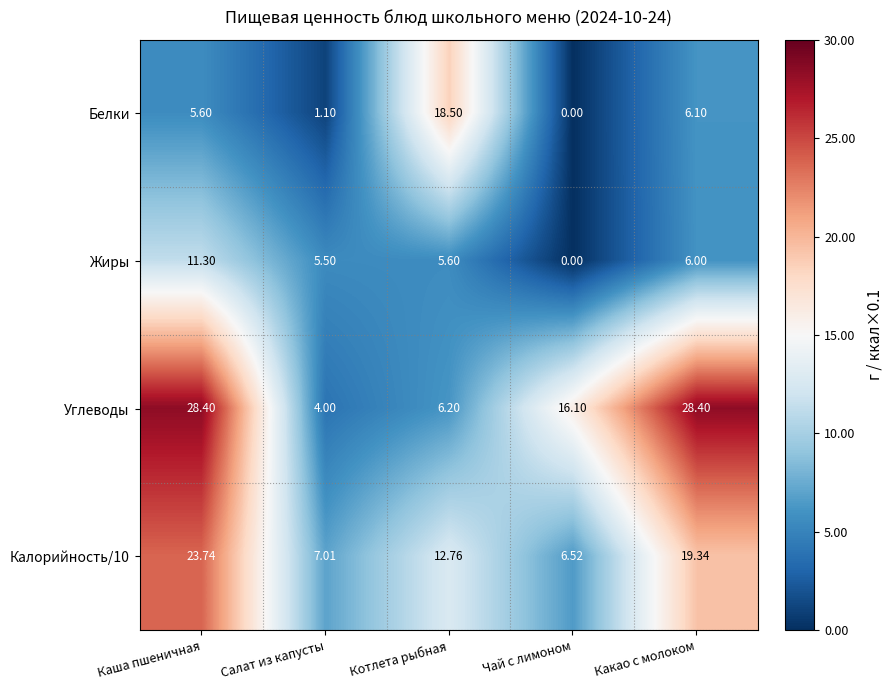

Which category has the lowest value in the Углеводы series?

Салат из капусты